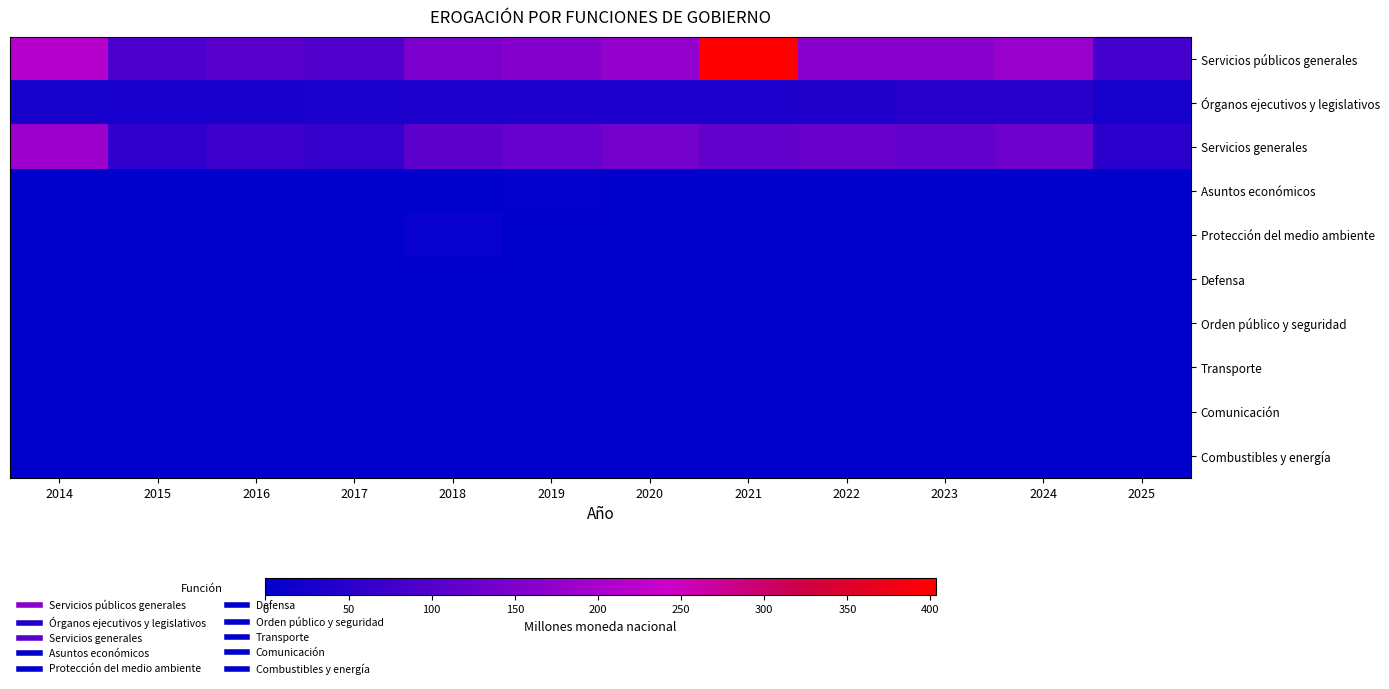

List the series in order of their peak value, highest first.

Servicios públicos generales, Servicios generales, Órganos ejecutivos y legislativos, Protección del medio ambiente, Asuntos económicos, Combustibles y energía, Comunicación, Transporte, Orden público y seguridad, Defensa